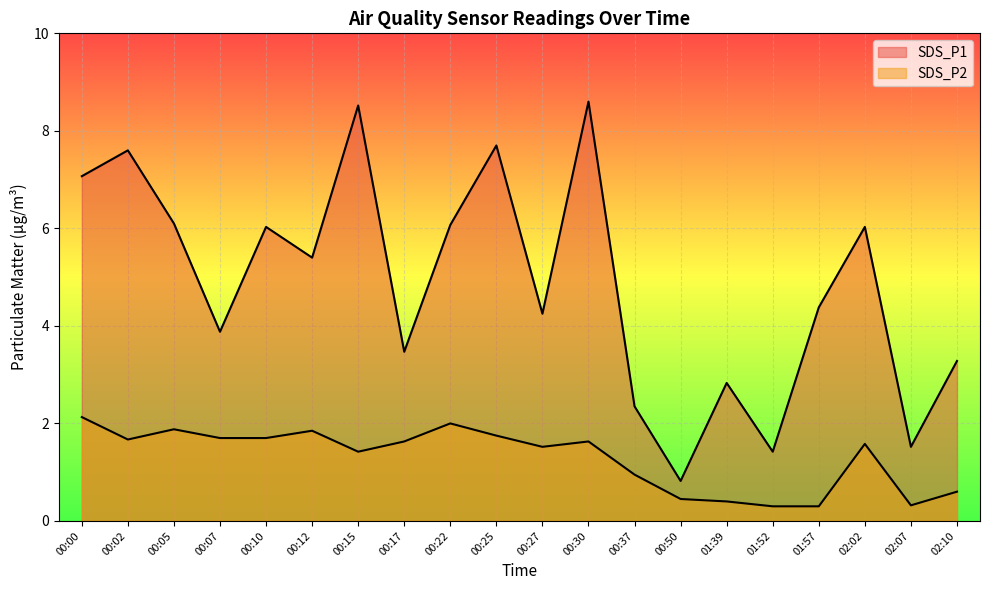

What is the label of the 9th point from the right?

00:30